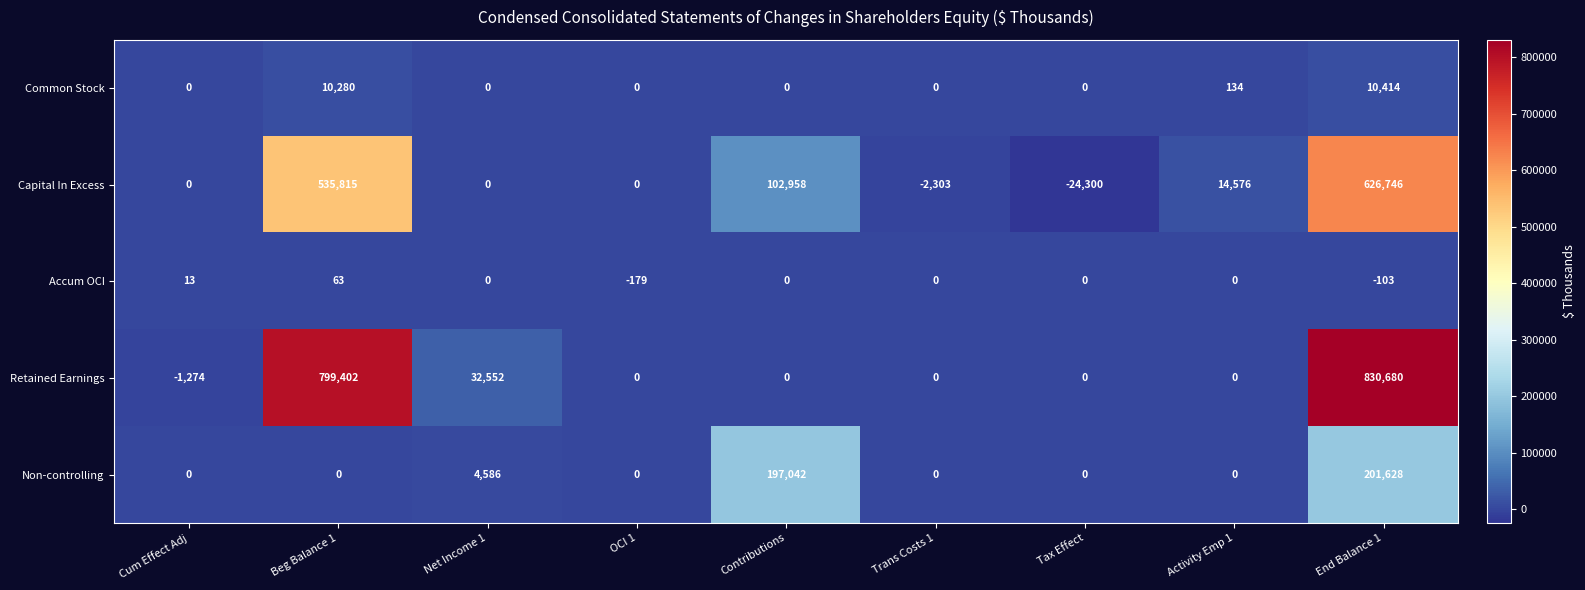

At which label is Retained Earnings closest to 414703?

Net Income 1